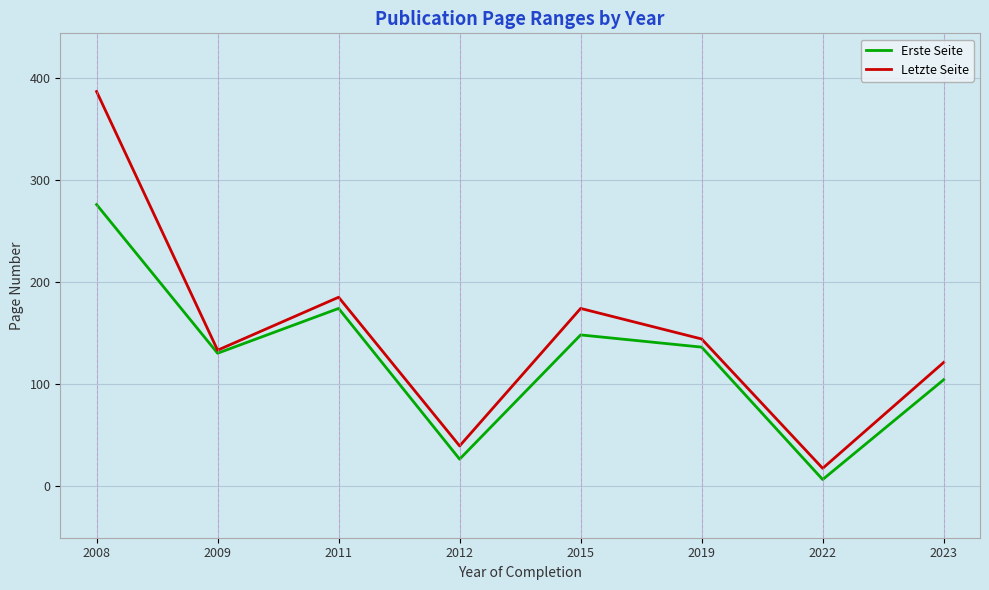

How many lines are shown in the chart?

2